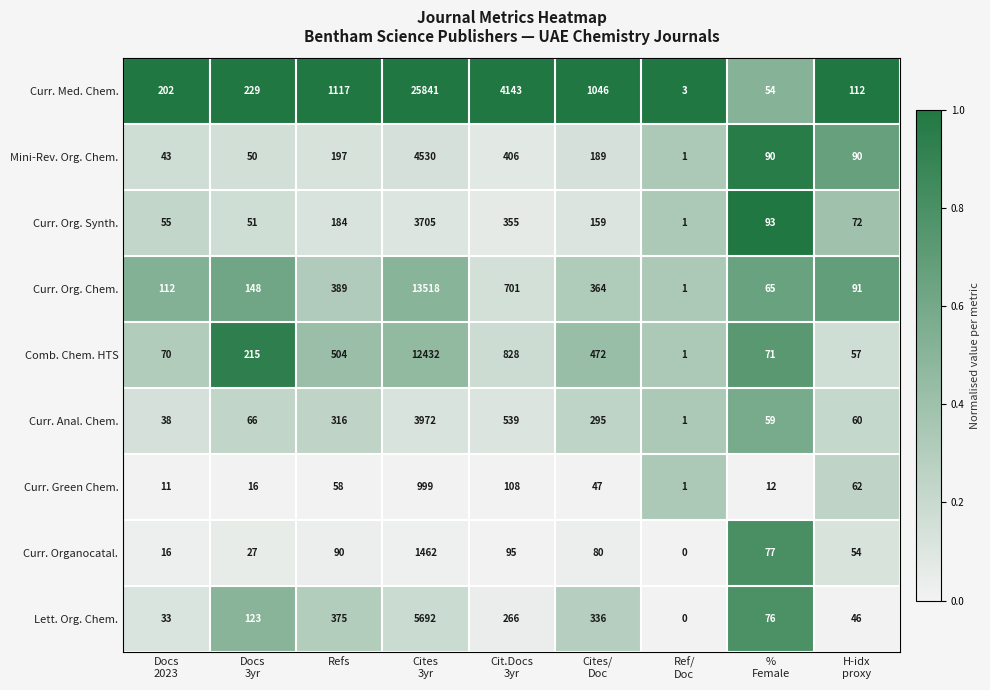

At which label does Mini-Rev. Org. Chem. first exceed 90?

Refs